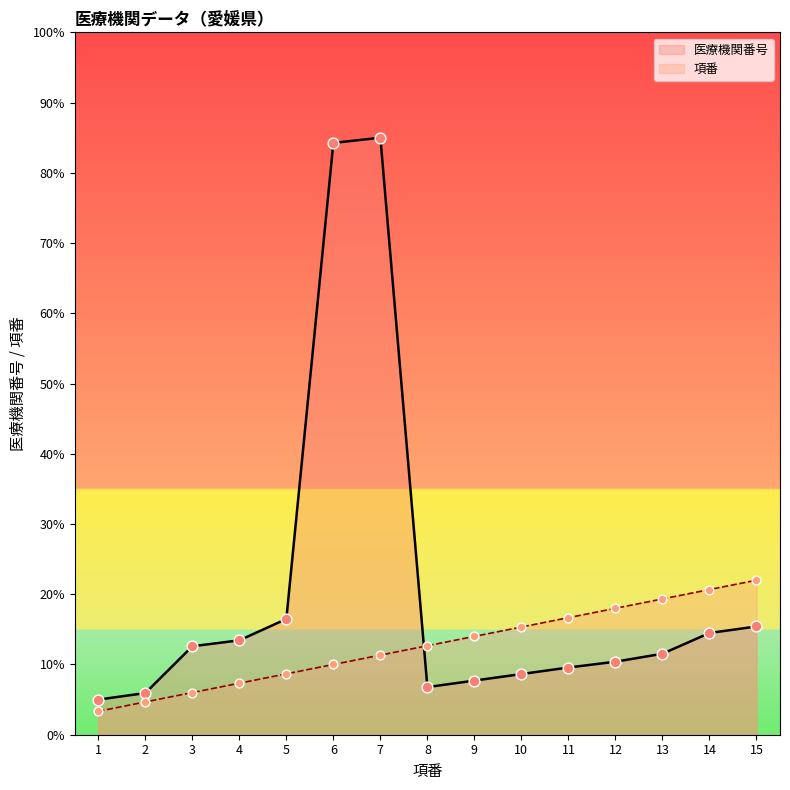

Is the value of 医療機関番号 at 9 greater than the value of 項番 at 3?

Yes